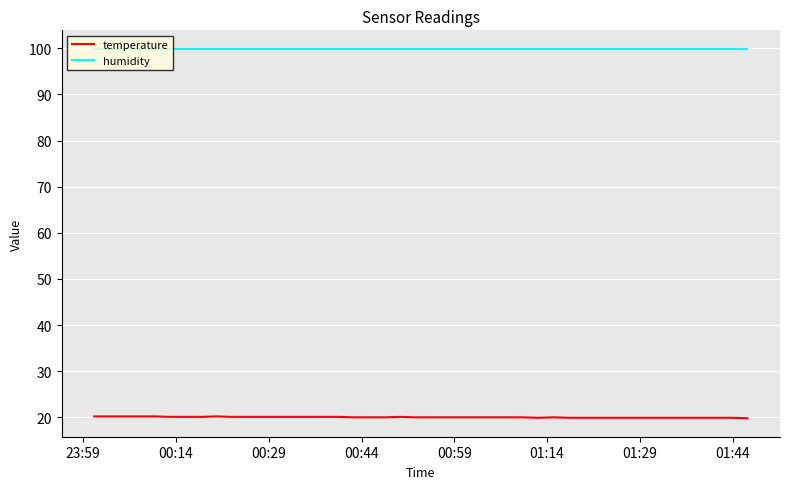

What is the smallest value displayed?

19.8